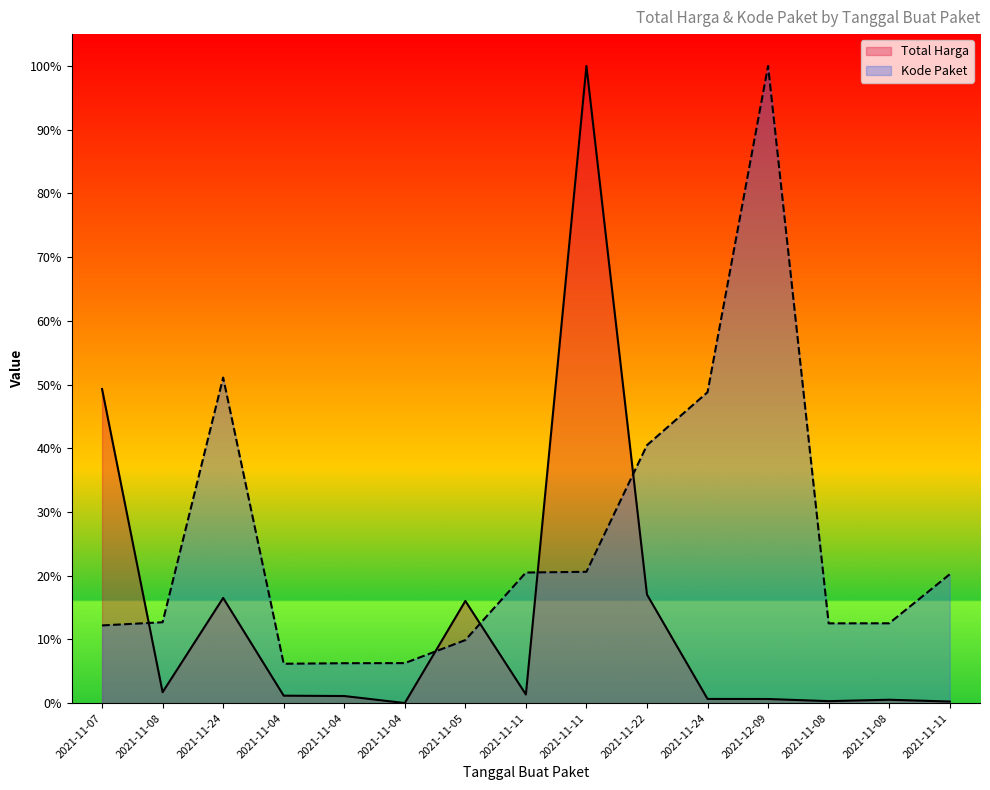

What is the difference between the maximum and second lowest values in the Total Harga series?

1.0